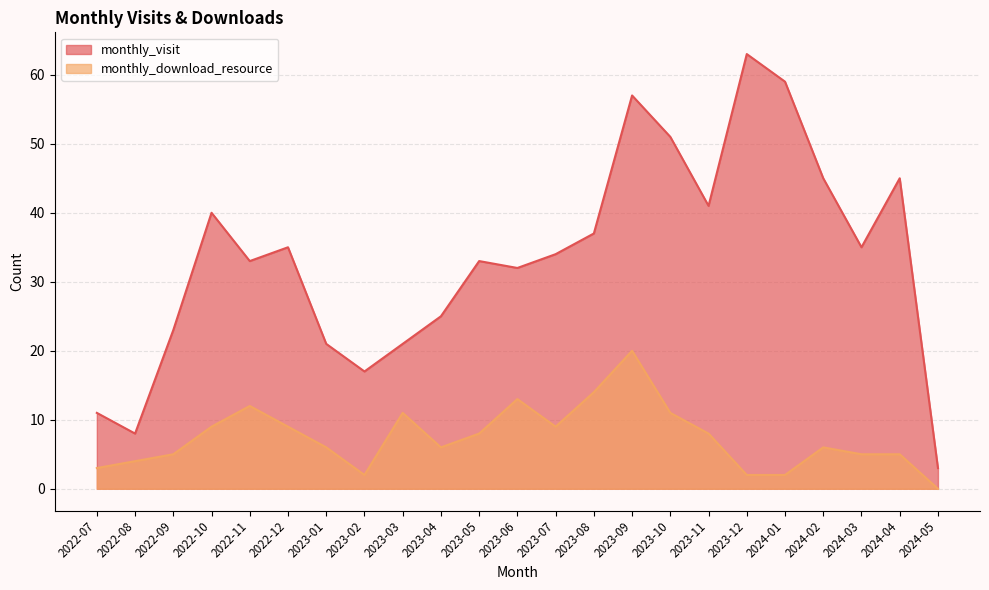

True or false: monthly_download_resource and monthly_visit intersect in this chart.

False